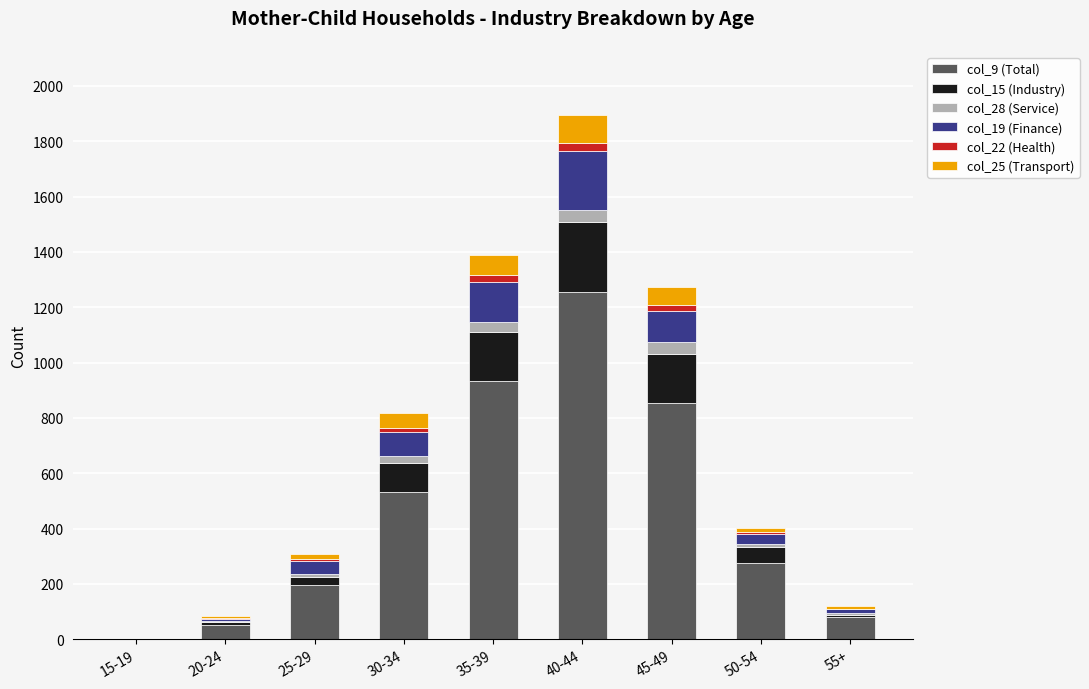

The value of col_9 (Total) at 25-29 is 274. True or false?

False